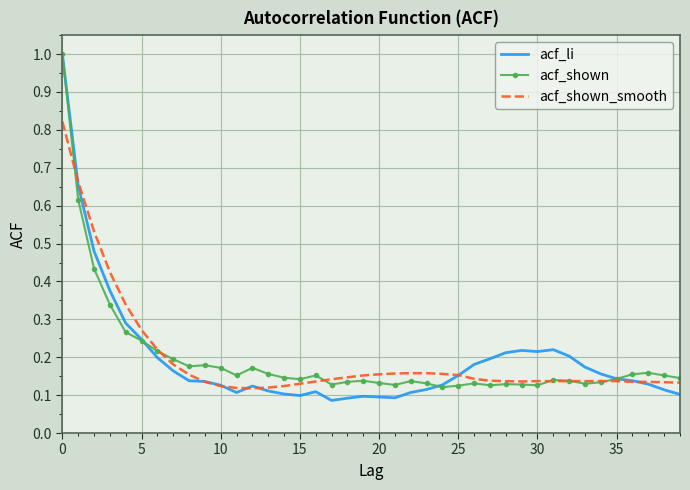

What is the maximum value for acf_li?

1.0